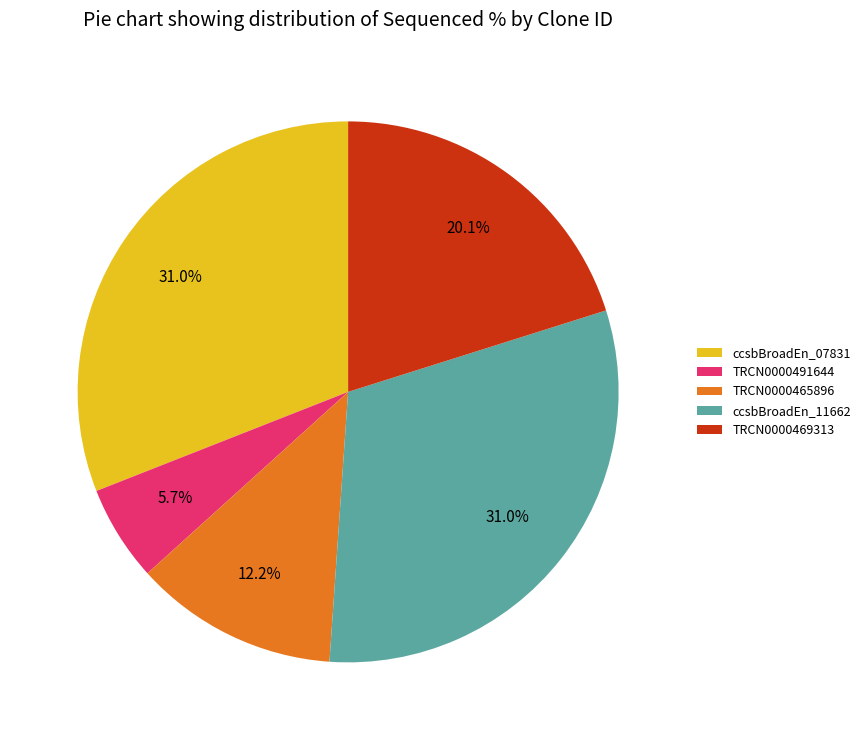

What is the smallest slice in the pie chart?

TRCN0000491644